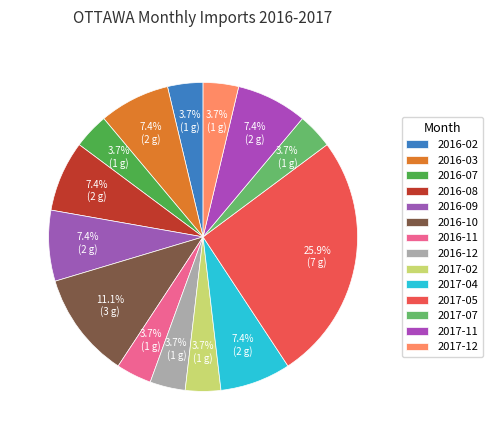

Do 2016-10 and 2016-07 together represent more than half of the pie?

No